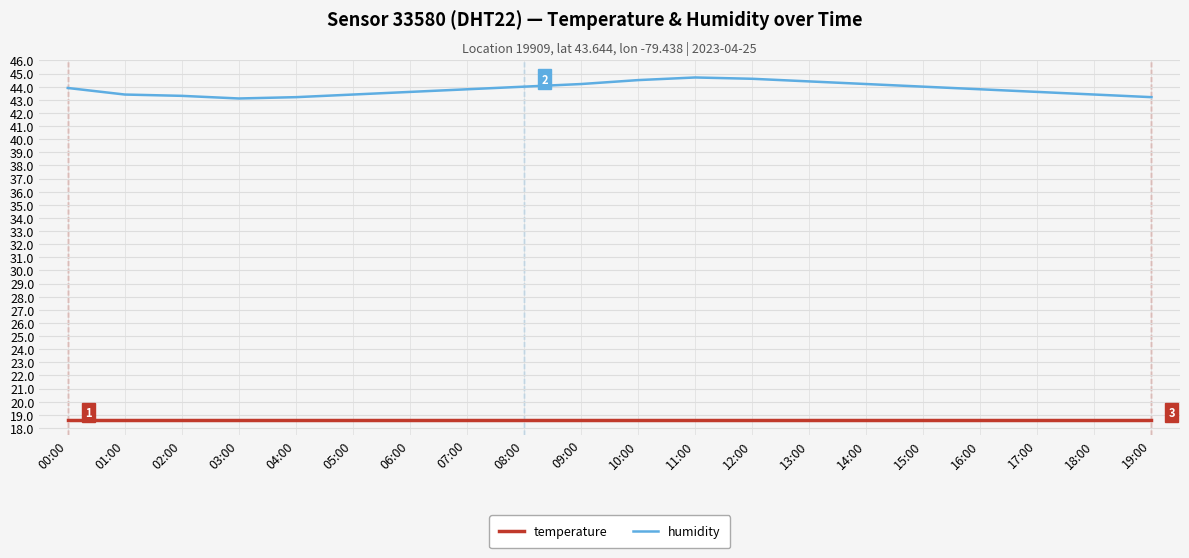

What is the difference between the highest and lowest values at 11:00?

26.1